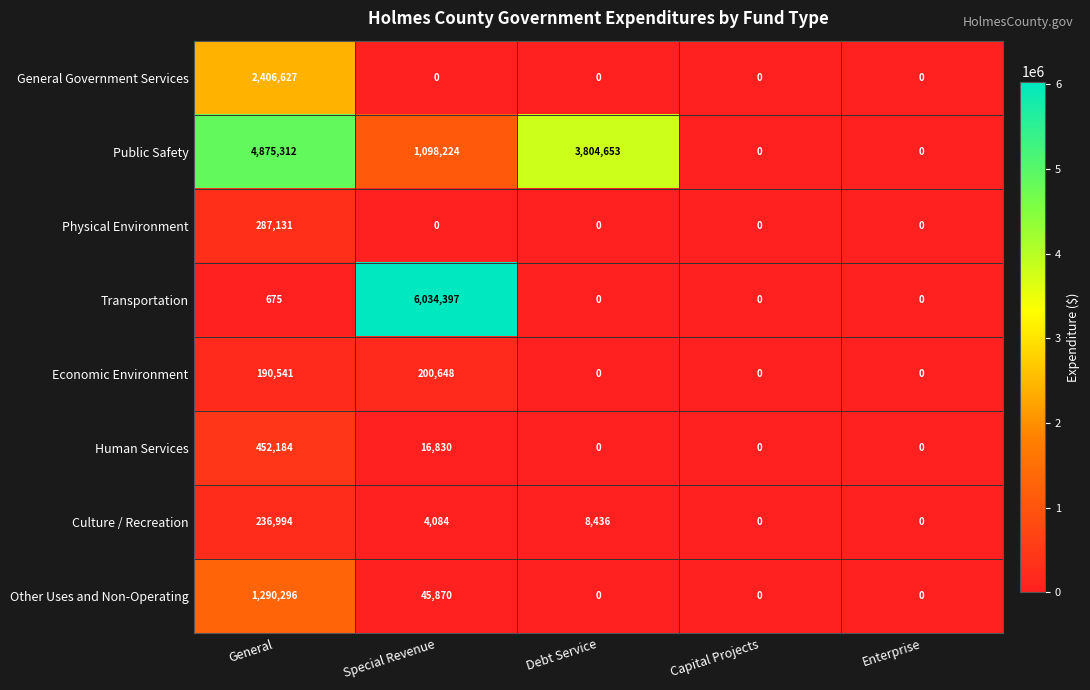

What is the sum of the Culture / Recreation values at Capital Projects and Special Revenue?

4084